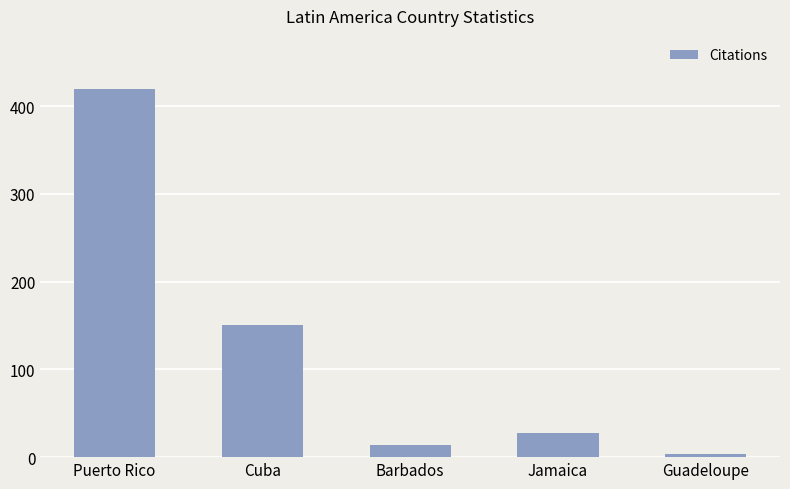

How many categories are shown in the chart?

5